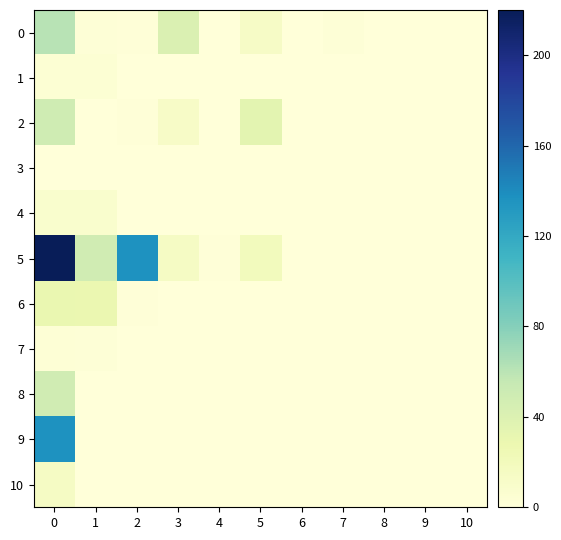

List the series in order of their peak value, highest first.

5, 9, 0, 2, 8, 6, 10, 4, 1, 7, 3